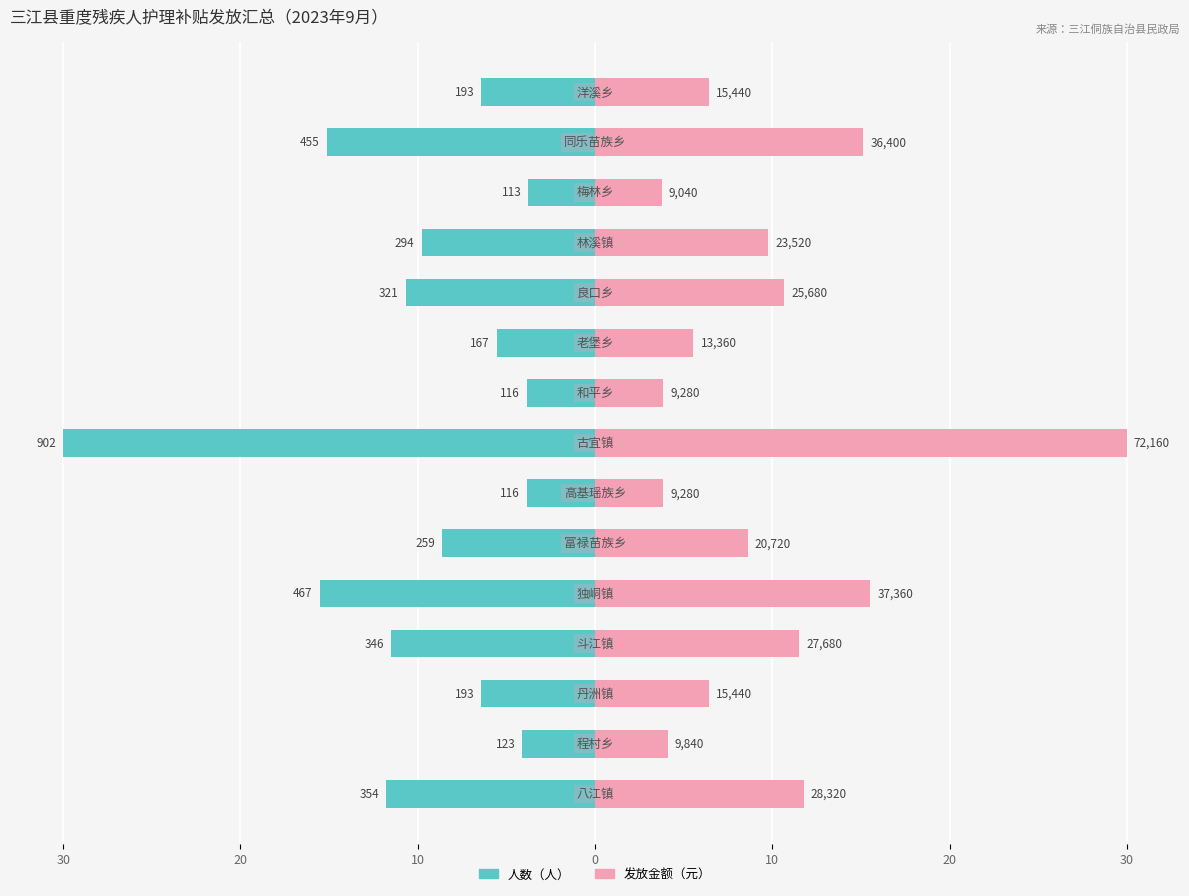

How many bars are there in total?

30